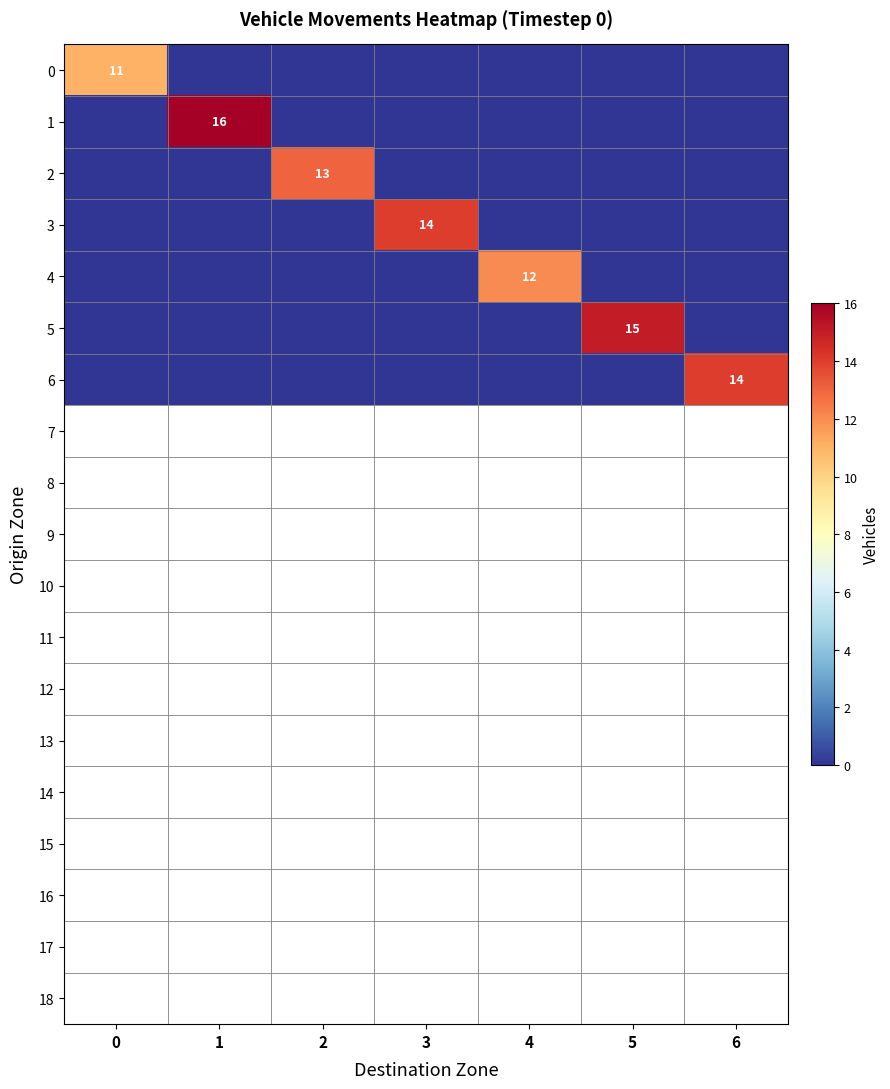

What is the greatest value displayed?

16